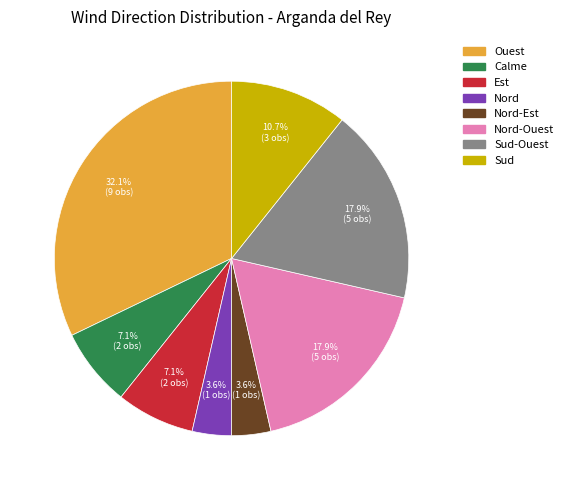

Is there a majority slice in this chart?

No